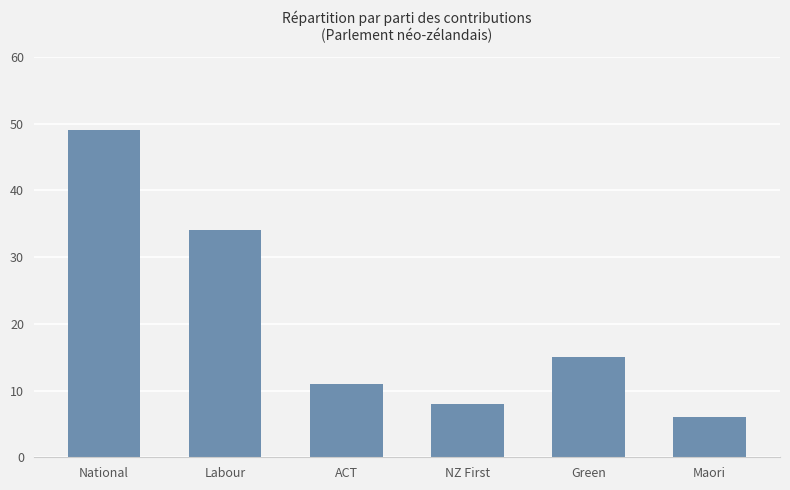

Are the bars horizontal?

No